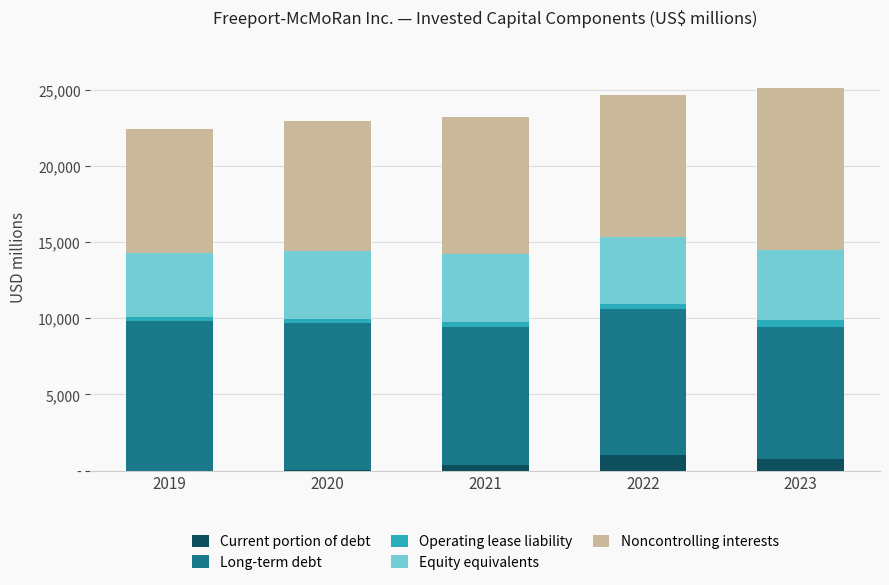

At how many categories does at least one series exceed 7871?

5